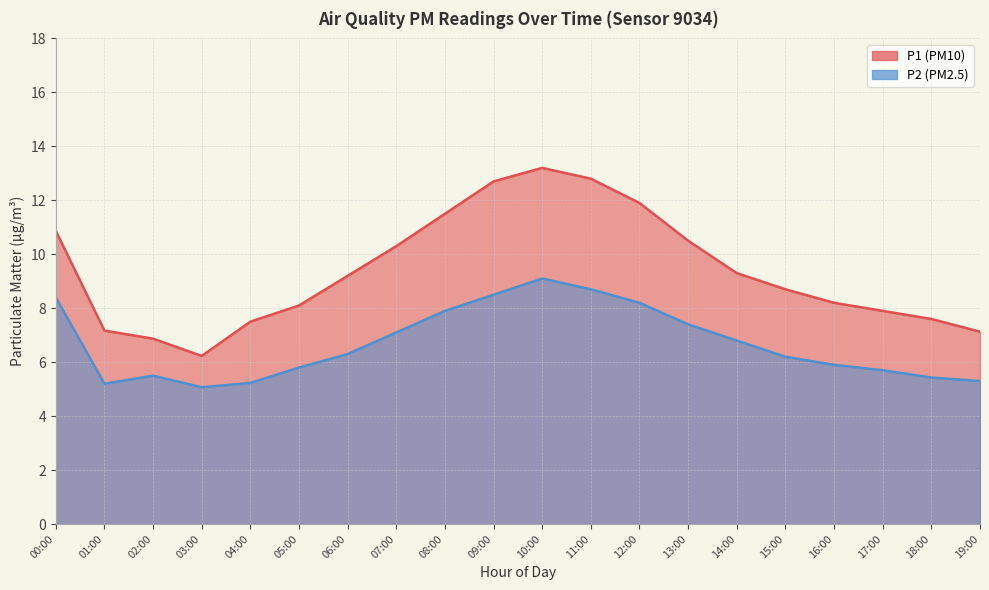

In P2, how many points are lower than both neighbors (excluding endpoints)?

2